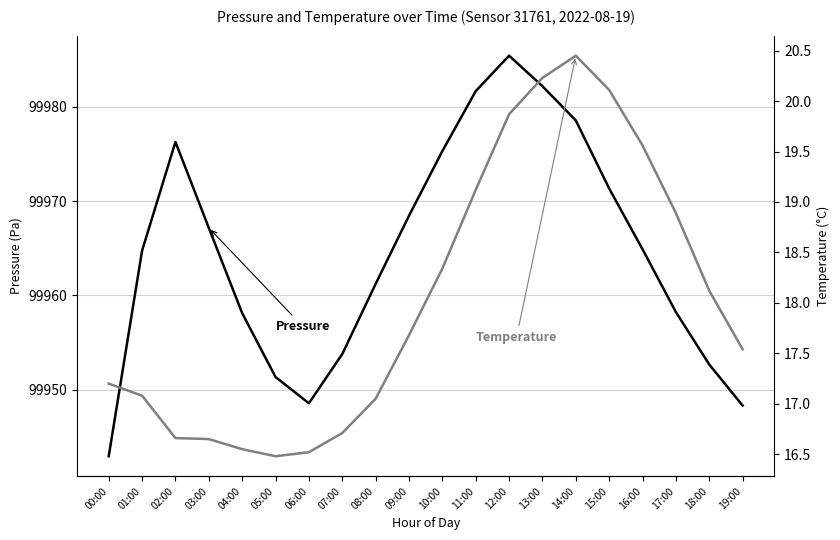

How many data points does each series have?

20